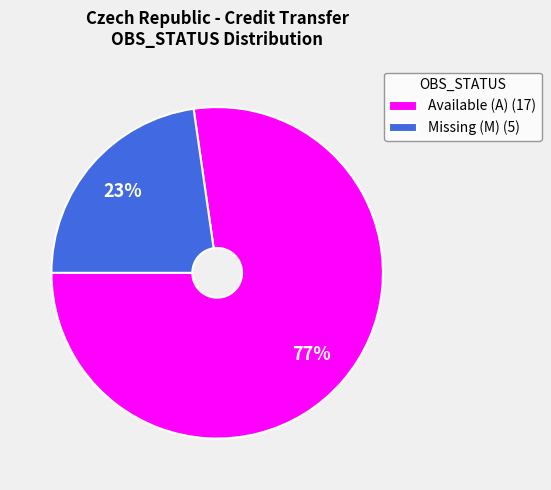

Which has a higher value, Missing (M) (5) or Available (A) (17)?

Available (A) (17)